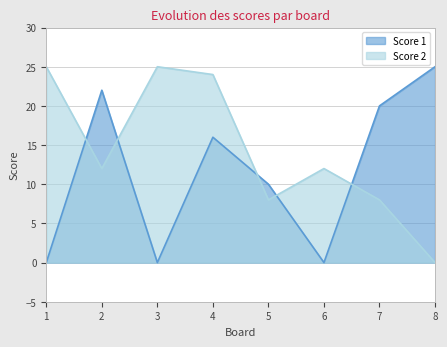

Which category has the highest value across all series?

8